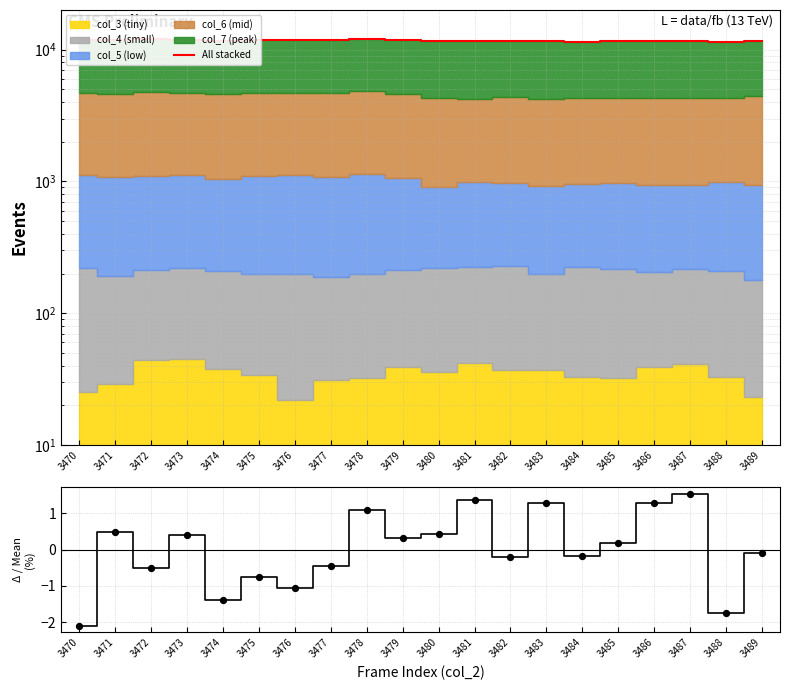

Which series reaches the minimum Y coordinate?

col_7 ratio